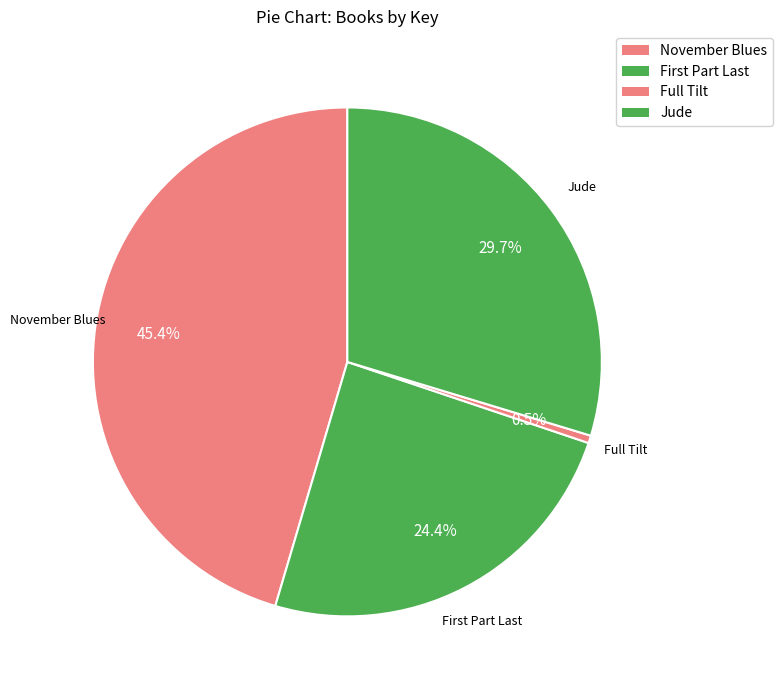

To the nearest percent, what is the combined percentage of November Blues and Full Tilt?

46%